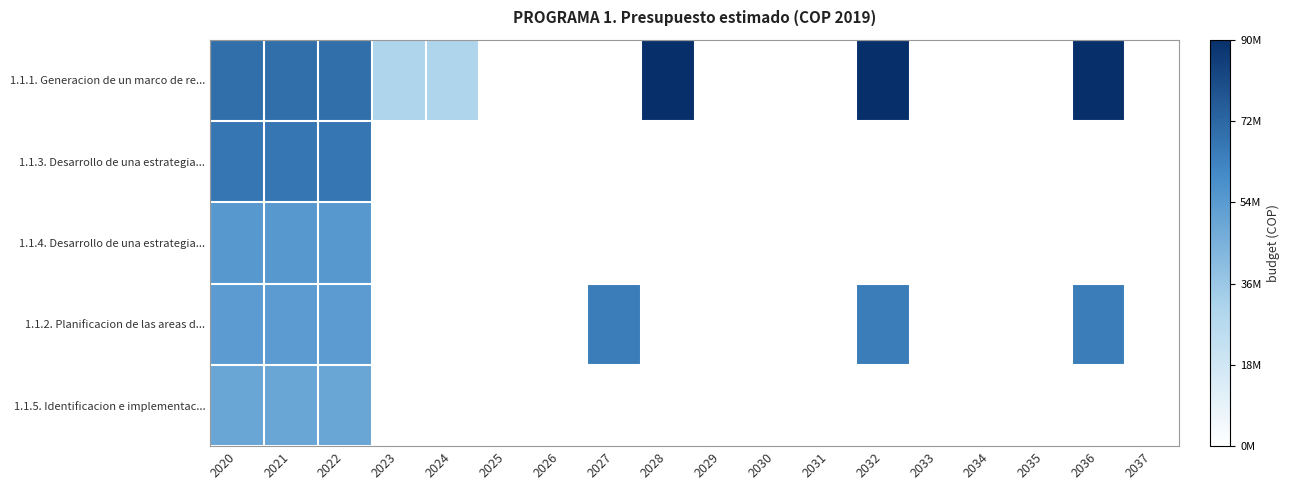

Reading left to right, what are all the values shown in this chart?

1.1.1. Generacion de un marco de re...: 2020=69405174.7	2021=69405174.7	2022=69405174.7	2023=30461802.0	2024=30461802.0	2025=0.0	2026=0.0	2027=0.0	2028=90000902.0	2029=0.0	2030=0.0	2031=0.0	2032=90000902.0	2033=0.0	2034=0.0	2035=0.0	2036=90000902.0	2037=0.0
1.1.3. Desarrollo de una estrategia...: 2020=66872245.0	2021=66872245.0	2022=66872245.0	2023=0.0	2024=0.0	2025=0.0	2026=0.0	2027=0.0	2028=0.0	2029=0.0	2030=0.0	2031=0.0	2032=0.0	2033=0.0	2034=0.0	2035=0.0	2036=0.0	2037=0.0
1.1.4. Desarrollo de una estrategia...: 2020=54830016.5	2021=54830016.5	2022=54830016.5	2023=0.0	2024=0.0	2025=0.0	2026=0.0	2027=0.0	2028=0.0	2029=0.0	2030=0.0	2031=0.0	2032=0.0	2033=0.0	2034=0.0	2035=0.0	2036=0.0	2037=0.0
1.1.2. Planificacion de las areas d...: 2020=53554189.7	2021=53554189.7	2022=53554189.7	2023=0.0	2024=0.0	2025=0.0	2026=0.0	2027=64842767.0	2028=0.0	2029=0.0	2030=0.0	2031=0.0	2032=64842767.0	2033=0.0	2034=0.0	2035=0.0	2036=64842767.0	2037=0.0
1.1.5. Identificacion e implementac...: 2020=49695561.7	2021=49695561.7	2022=49695561.7	2023=0.0	2024=0.0	2025=0.0	2026=0.0	2027=0.0	2028=0.0	2029=0.0	2030=0.0	2031=0.0	2032=0.0	2033=0.0	2034=0.0	2035=0.0	2036=0.0	2037=0.0